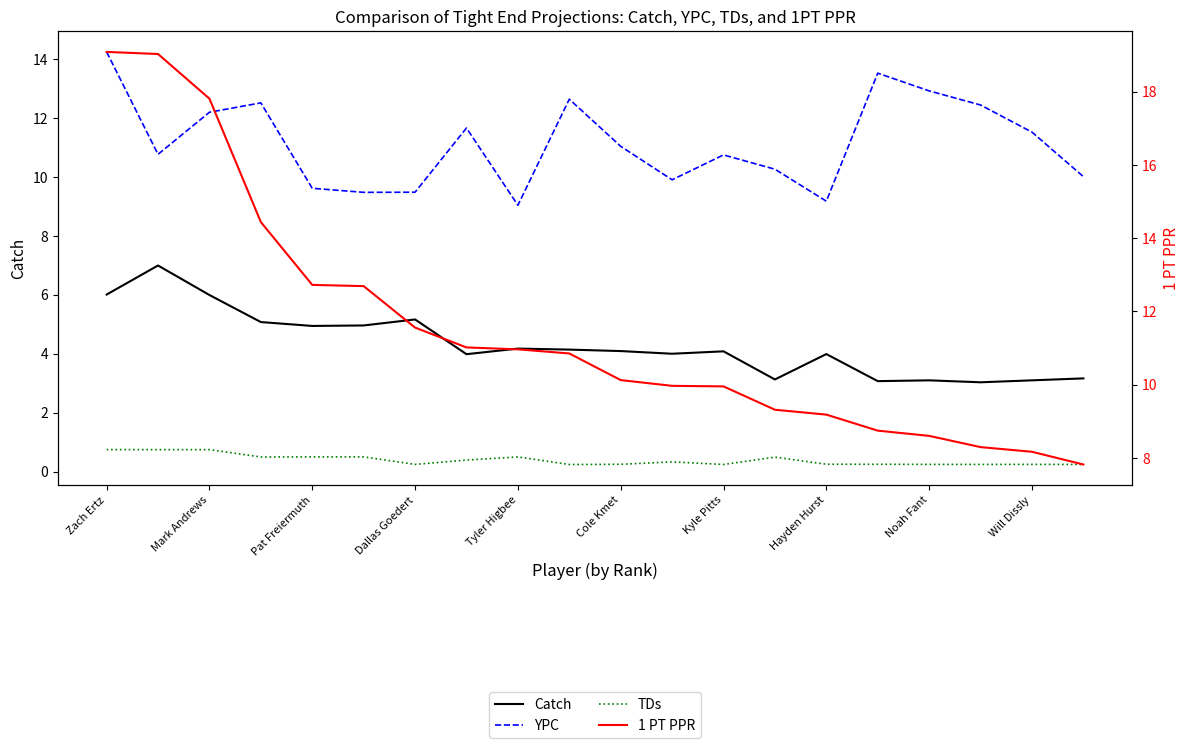

Which series changed the most between Pat Freiermuth and 17?

1 PT PPR